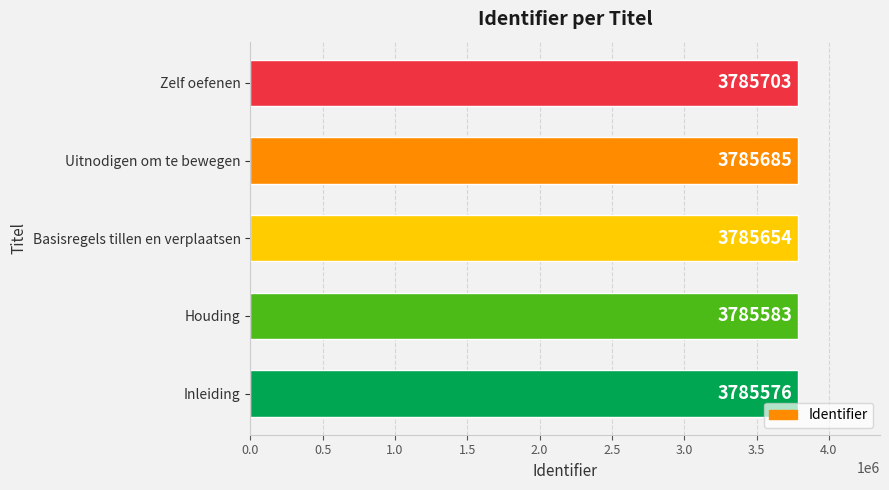

What is the ratio of the value at Inleiding to the value at Zelf oefenen?

1.0